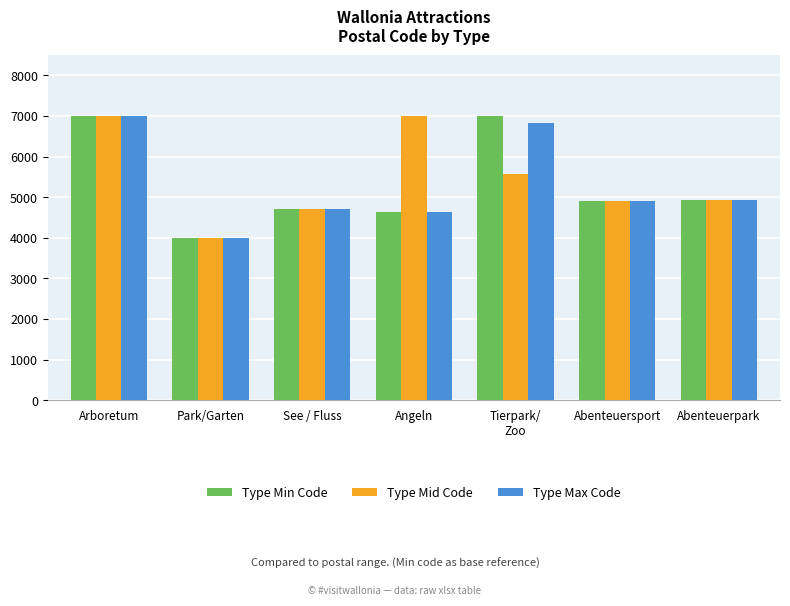

What is the label of the 5th bar from the right?

See / Fluss